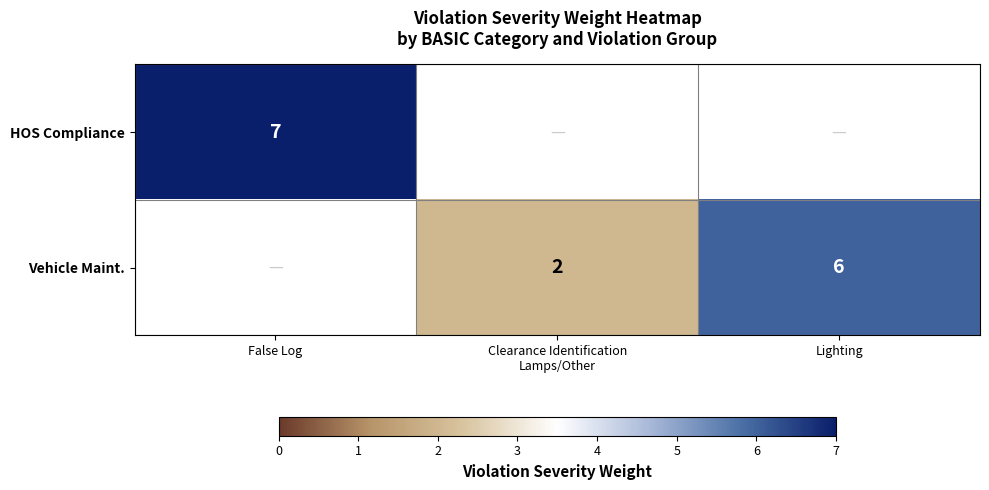

Is it true that HOS Compliance equals 7 at False Log?

True